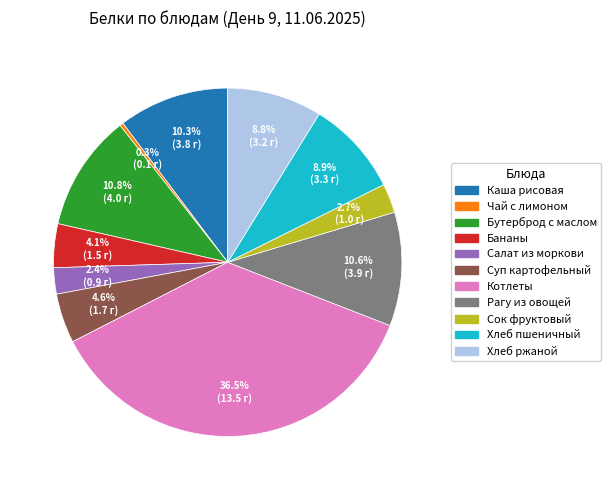

Is there a majority slice in this chart?

No